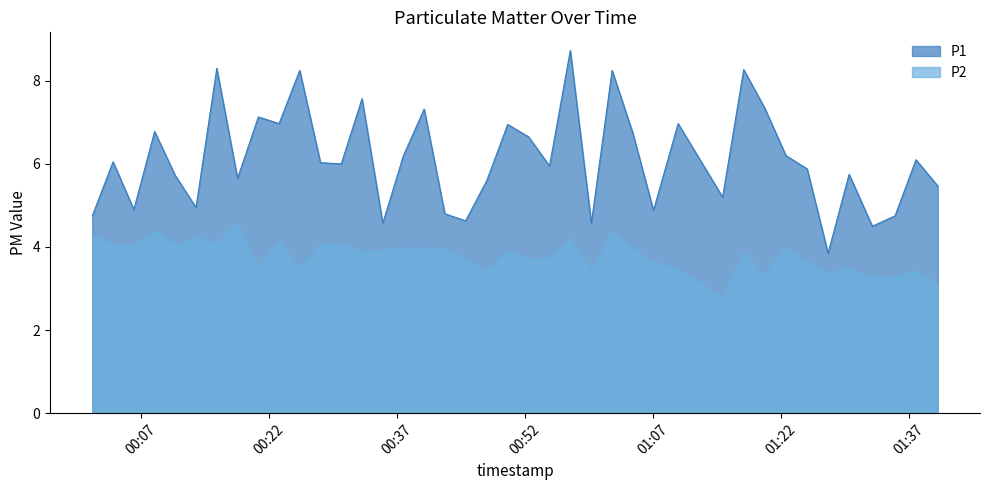

How many series are shown in this chart?

2